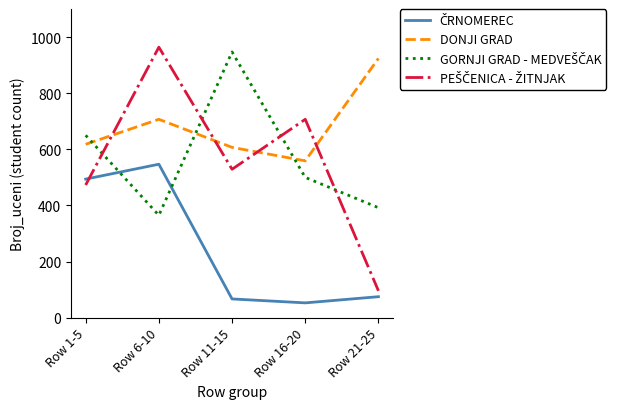

What is the spread (max minus min) of values at Row 11-15?

880